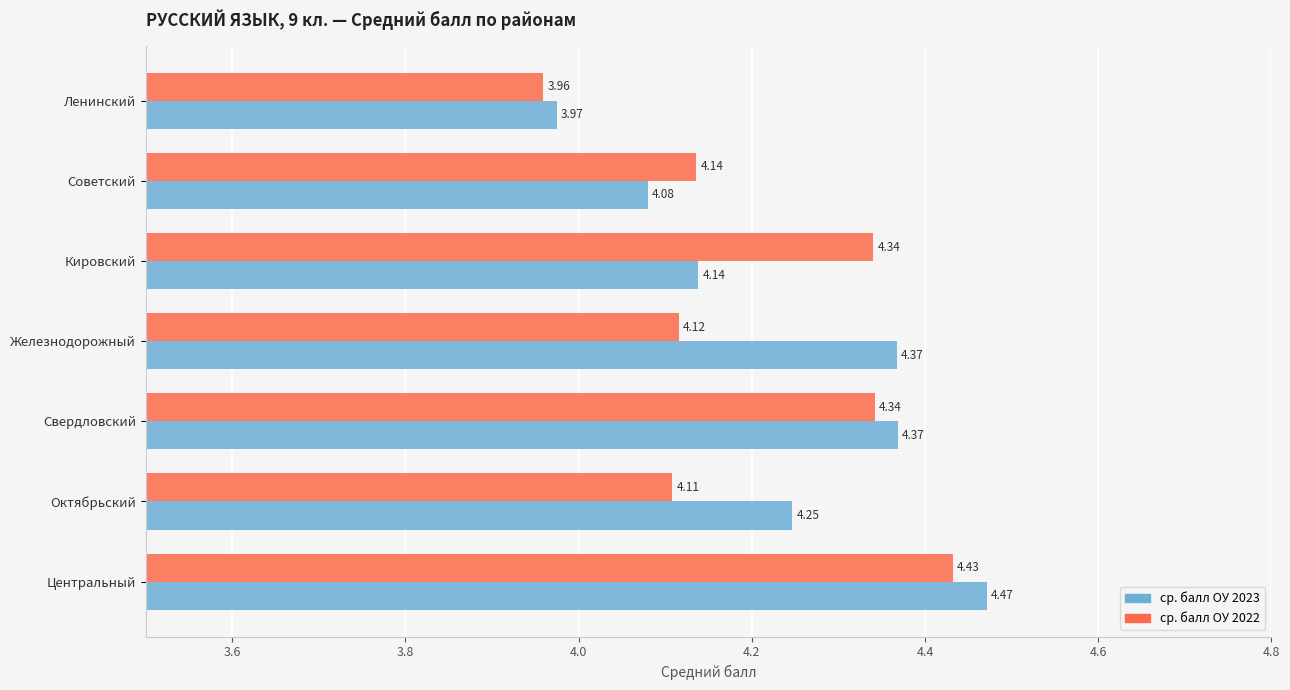

At how many categories does at least one series exceed 4?

6